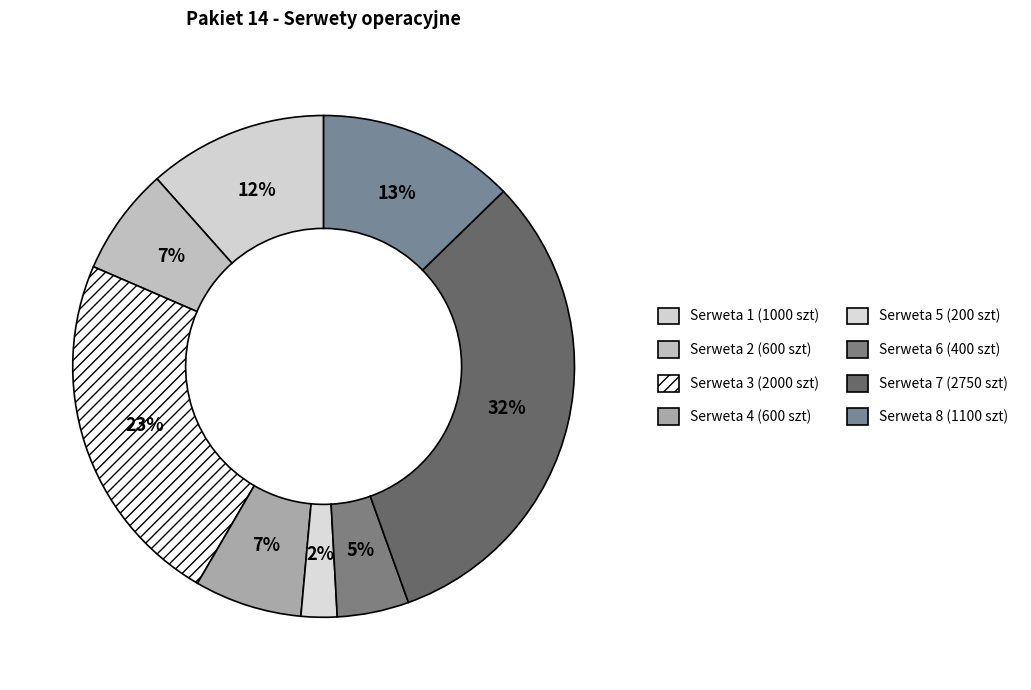

How many slices are in this pie chart?

8